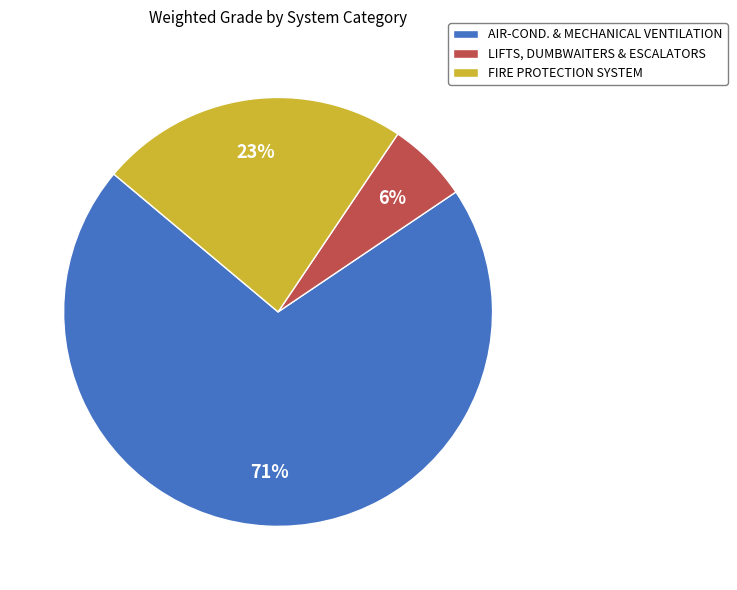

Combined, do LIFTS, DUMBWAITERS & ESCALATORS and FIRE PROTECTION SYSTEM account for over 50%?

No